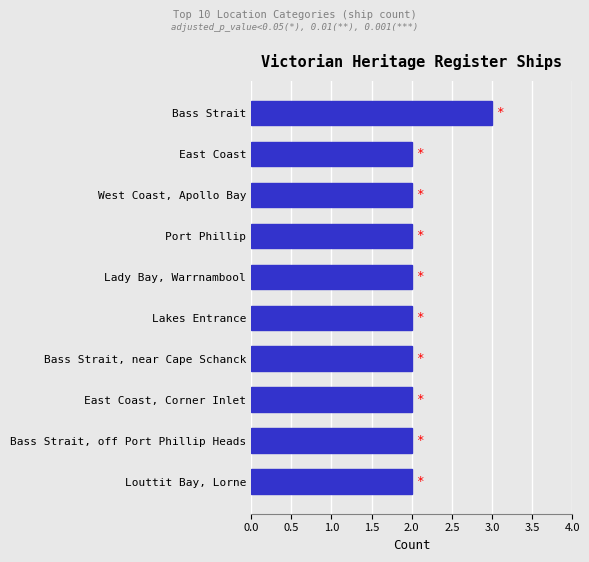

What is the smallest value displayed?

2